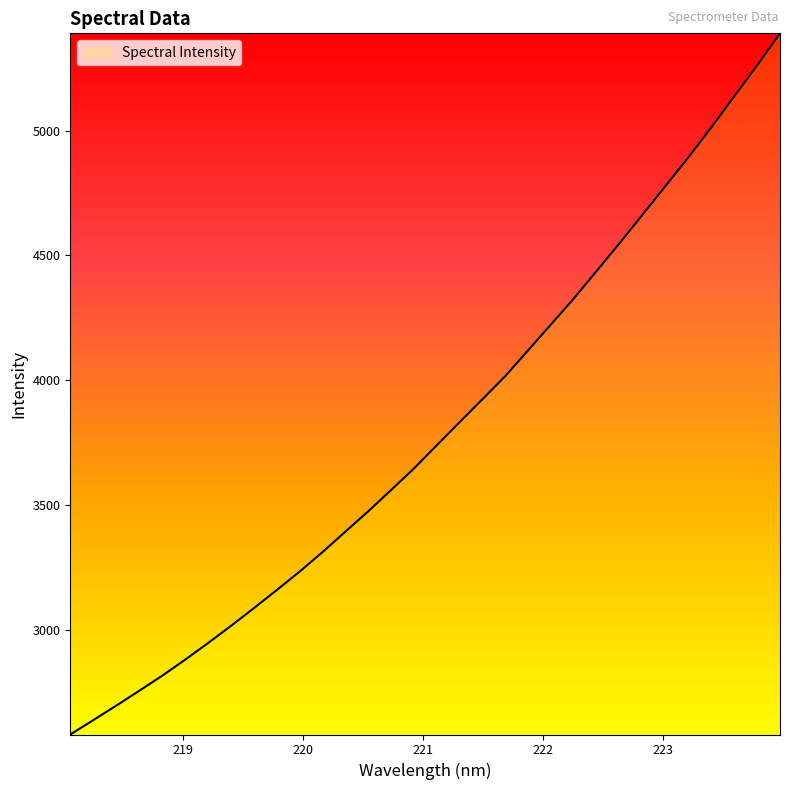

What is the greatest value displayed?

5389.5